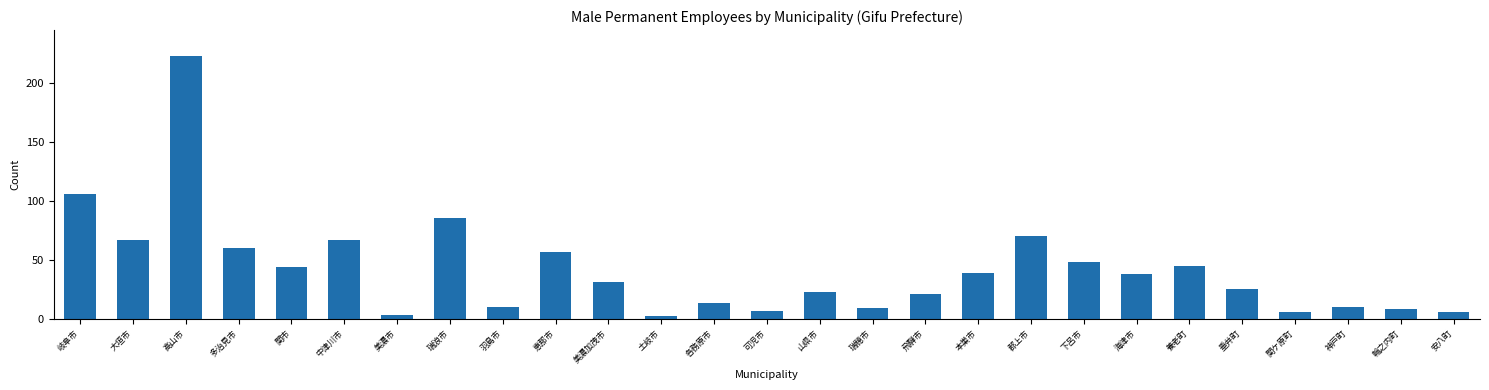

Reading left to right, what are all the values shown in this chart?

岐阜市=106	大垣市=67	高山市=223	多治見市=60	関市=44	中津川市=67	美濃市=3	瑞浪市=86	羽島市=10	恵那市=57	美濃加茂市=31	土岐市=2	各務原市=13	可児市=7	山県市=23	瑞穂市=9	飛騨市=21	本巣市=39	郡上市=70	下呂市=48	海津市=38	養老町=45	垂井町=25	関ケ原町=6	神戸町=10	輪之内町=8	安八町=6